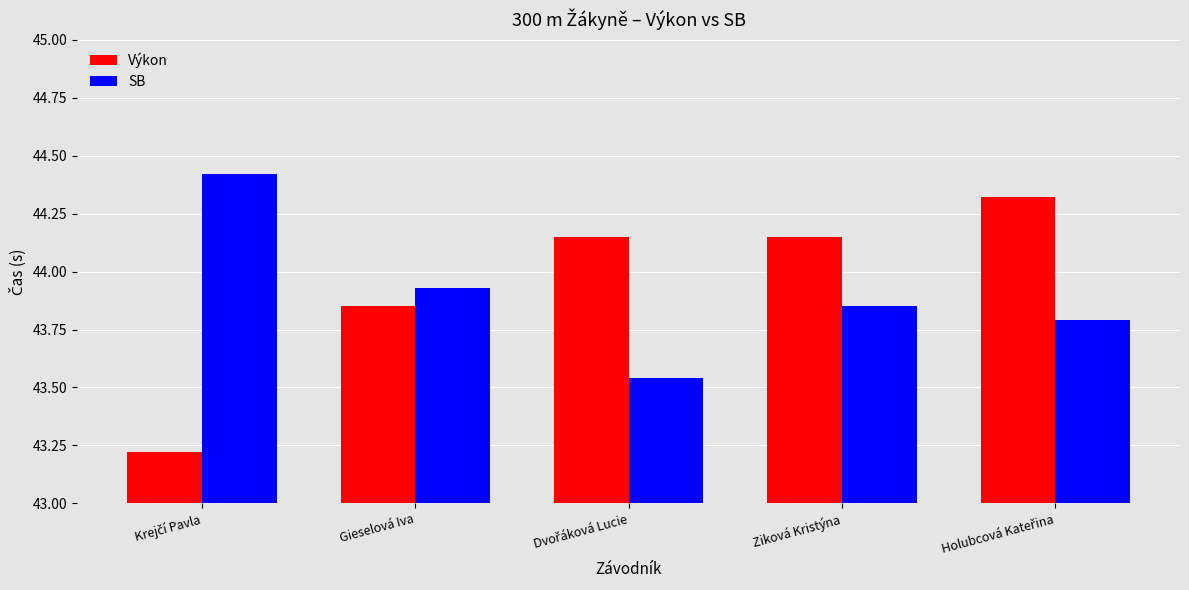

What is the difference between the second highest and second lowest values in the SB series?

0.1